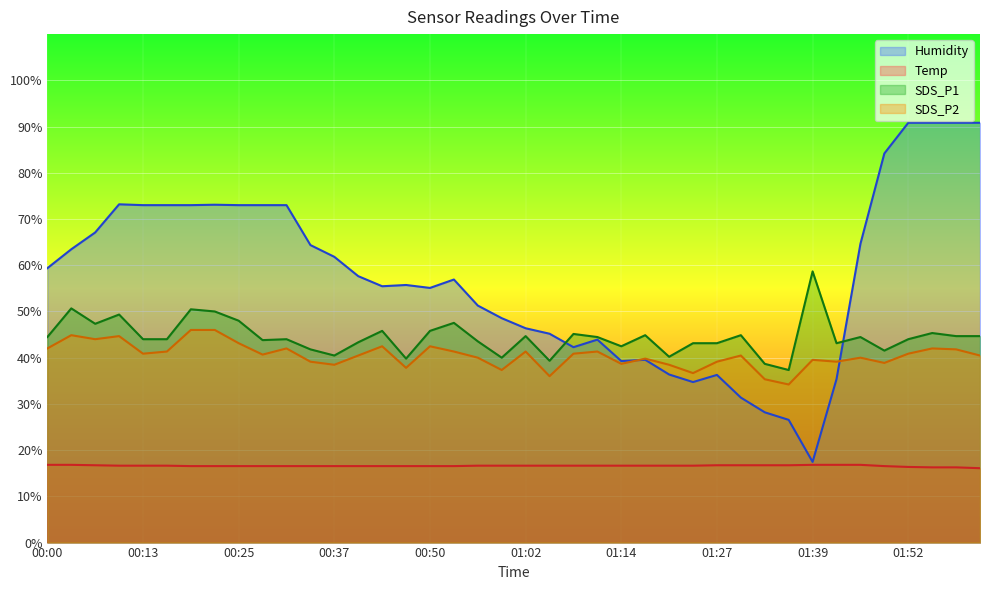

Does the chart display data point markers on the line(s)?

No